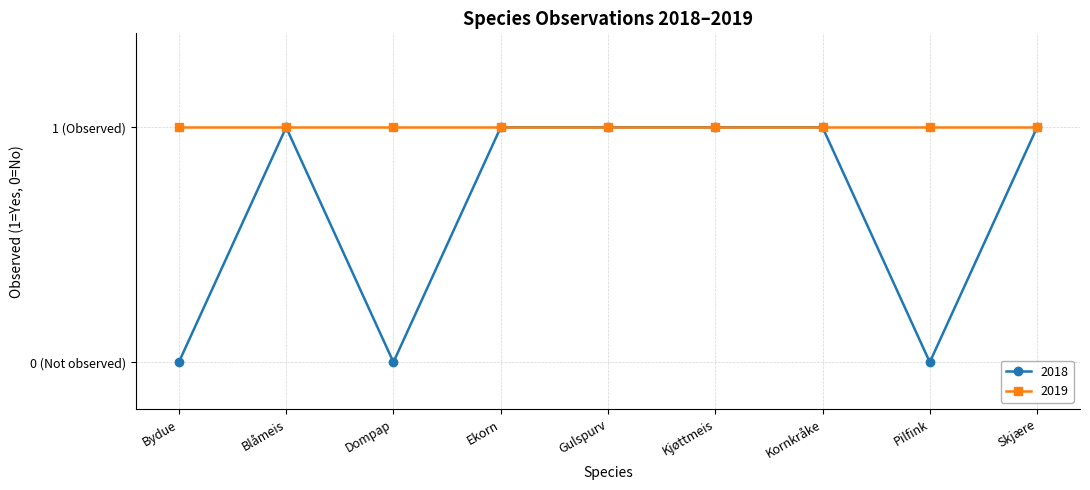

What is the maximum value for 2019?

1